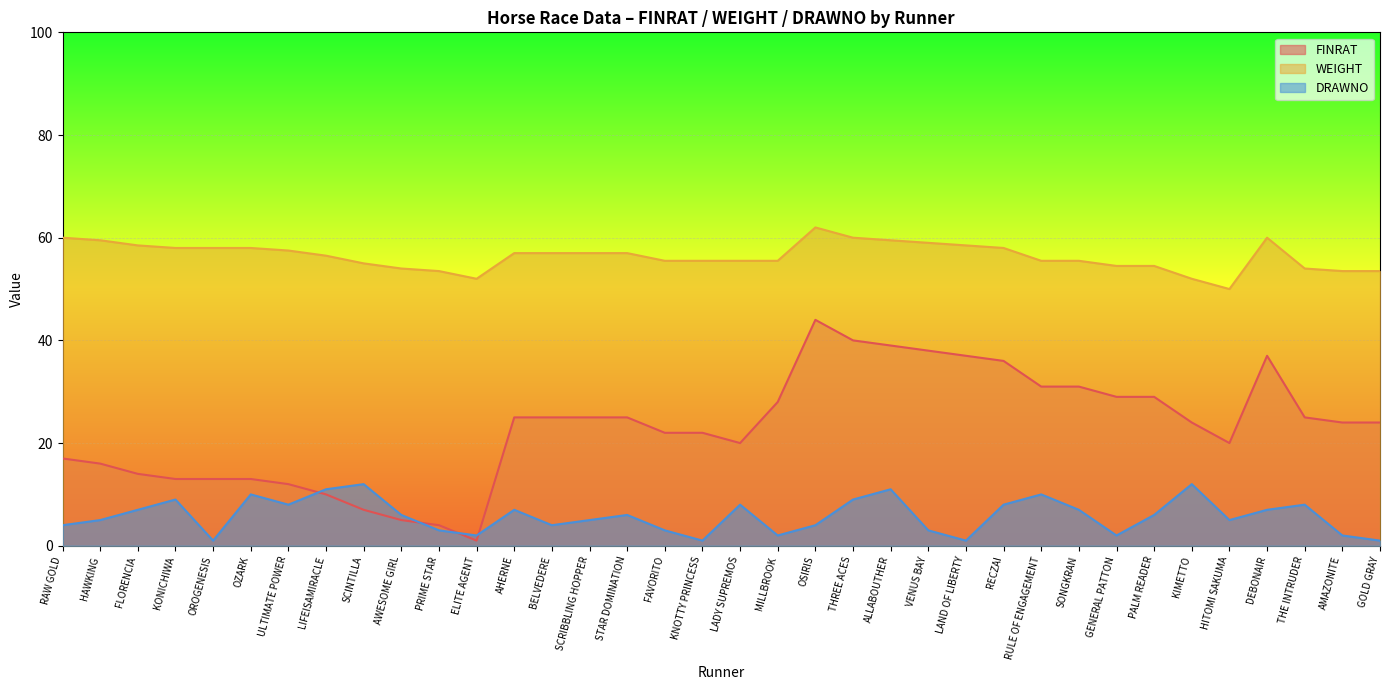

How many data points in DRAWNO are less than 6?

17